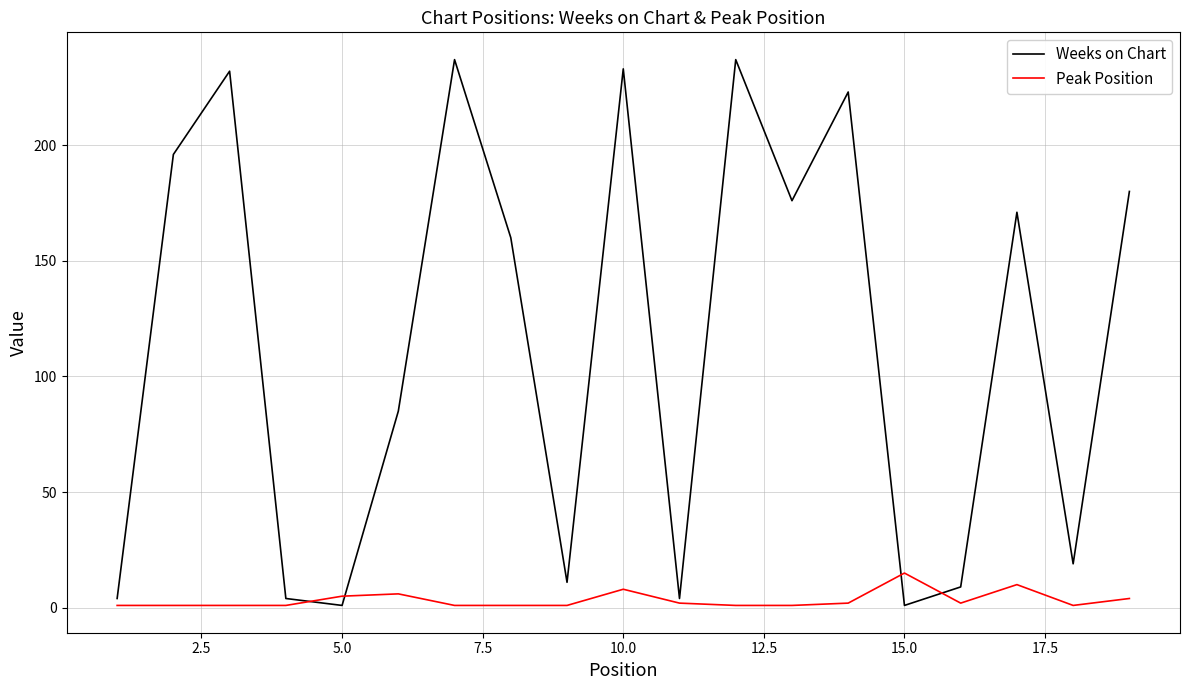

Which series has the largest total across all categories?

Weeks on Chart